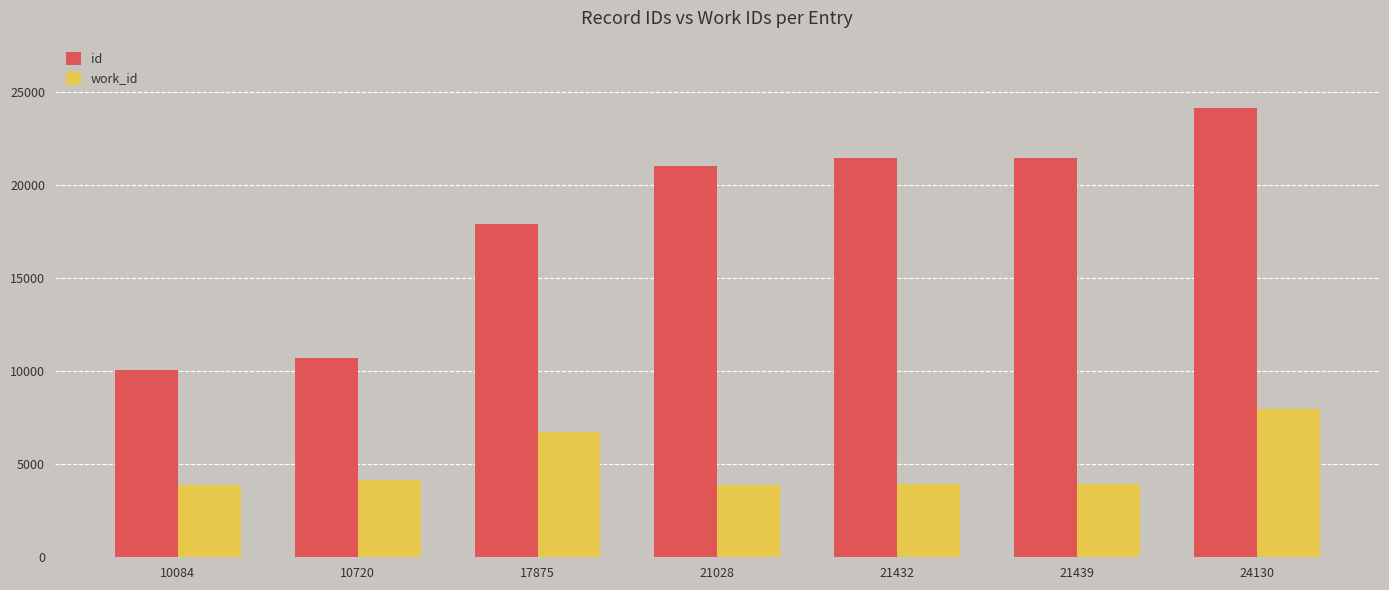

What is the difference between the work_id values at 10084 and 10720?

254